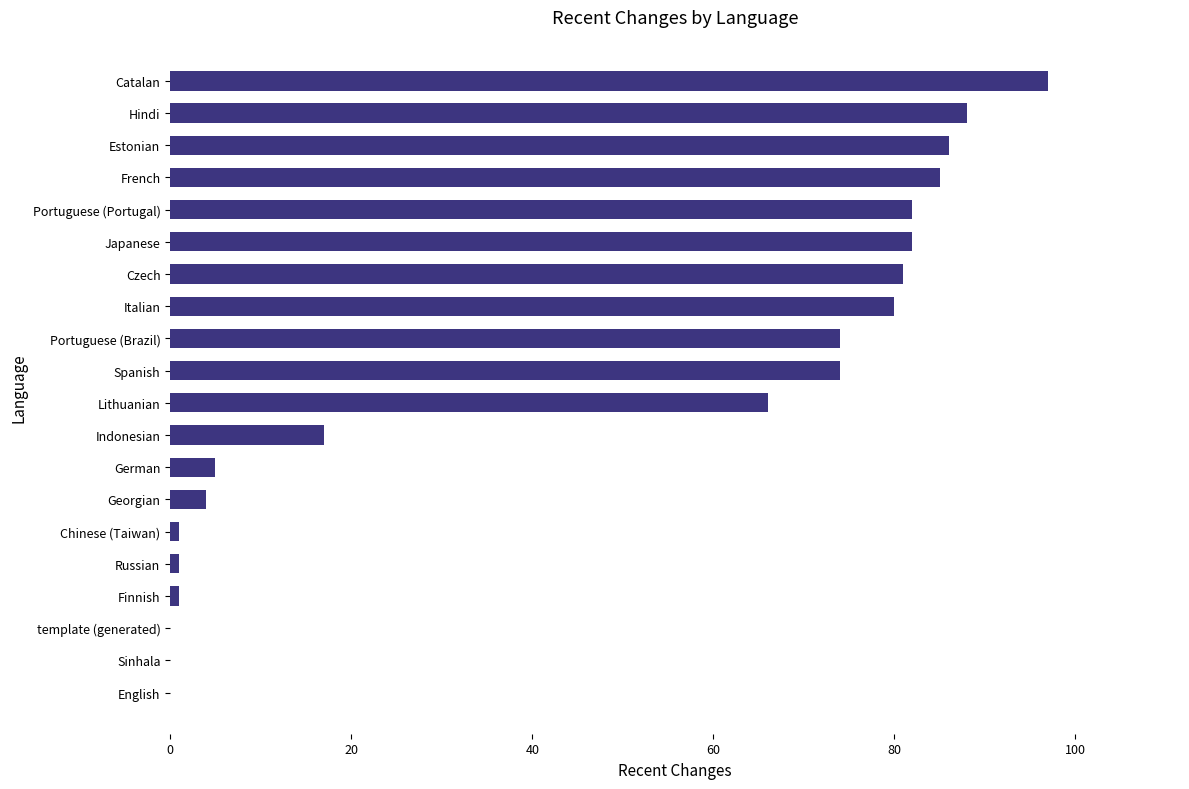

Where is the data nearest to the value 48?

Lithuanian